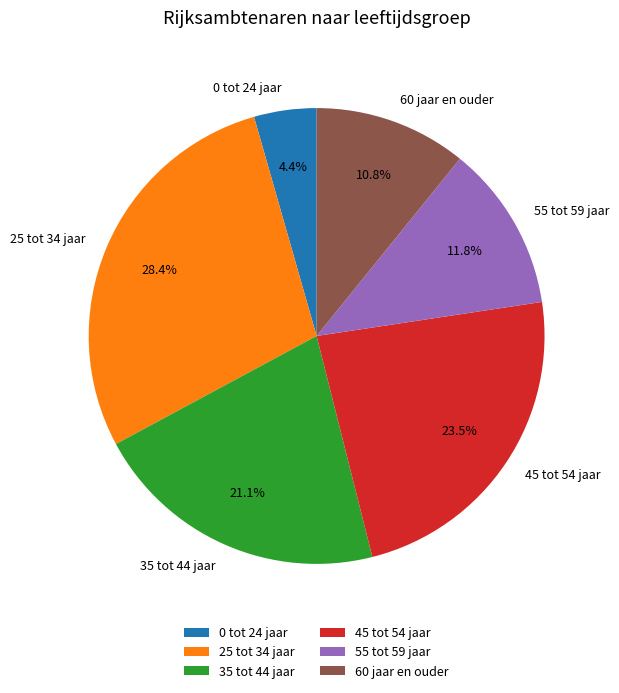

Which slice is the smallest?

0 tot 24 jaar